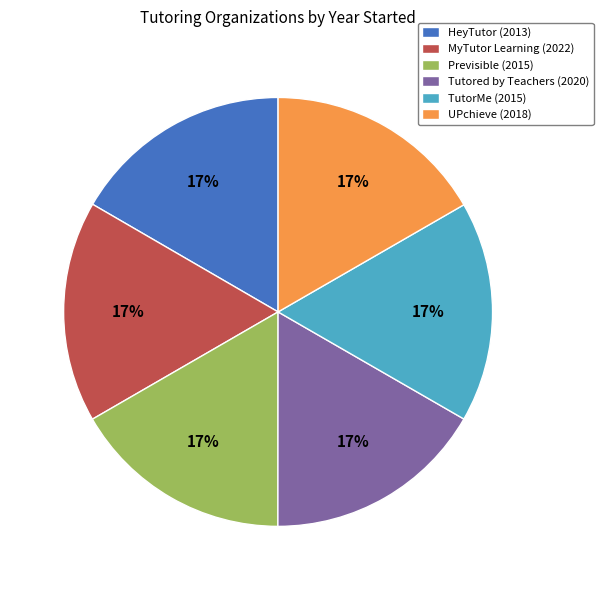

To the nearest percent, what percentage of the pie is Previsible?

17%